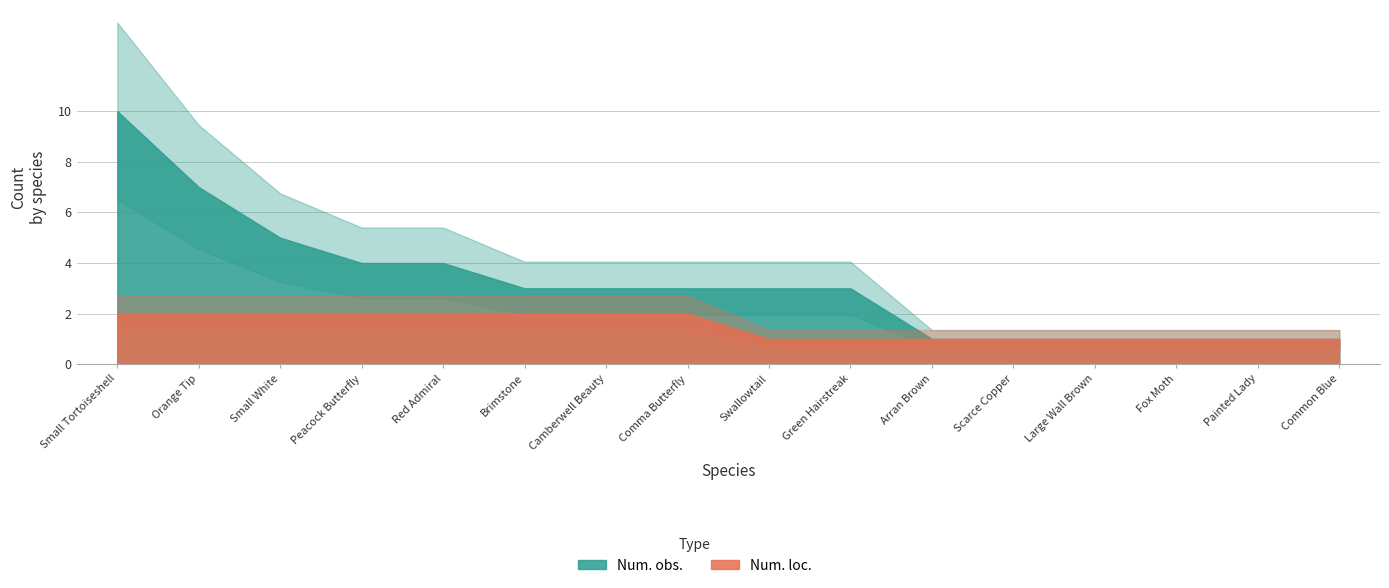

Rank the series at Painted Lady from lowest to highest value.

Num. obs., Num. loc.